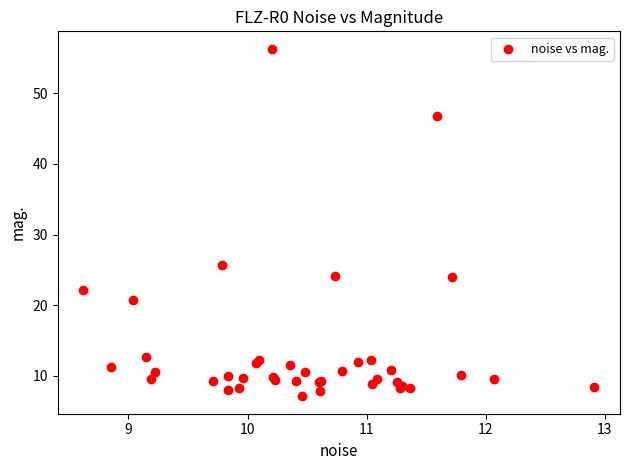

What Y value in the scatter plot is closest to 31?

25.8